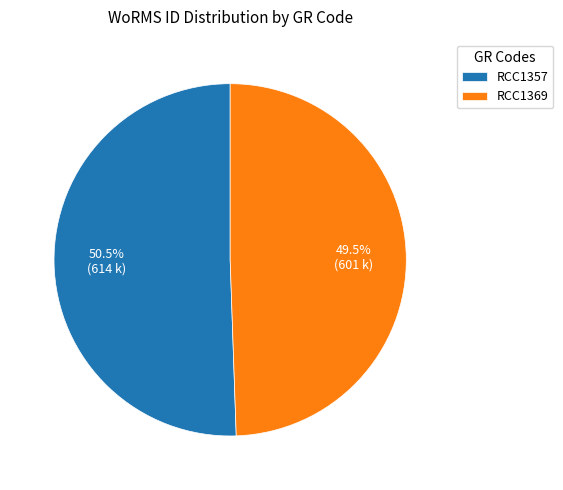

The RCC1357 slice represents 36% of the pie. True or false?

False